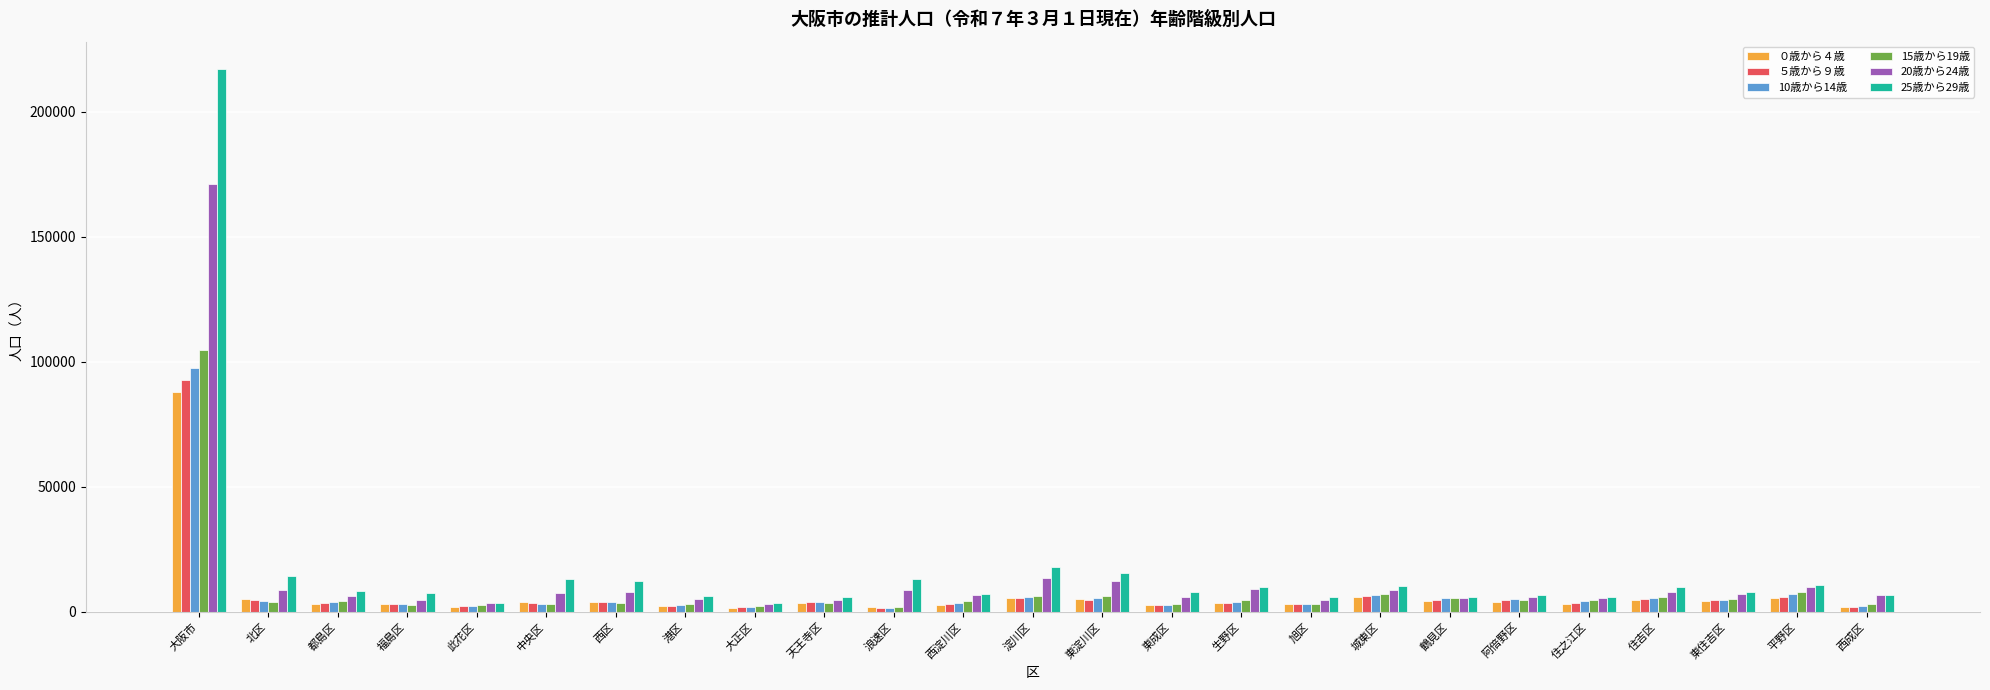

Which category has the highest value across all series?

大阪市